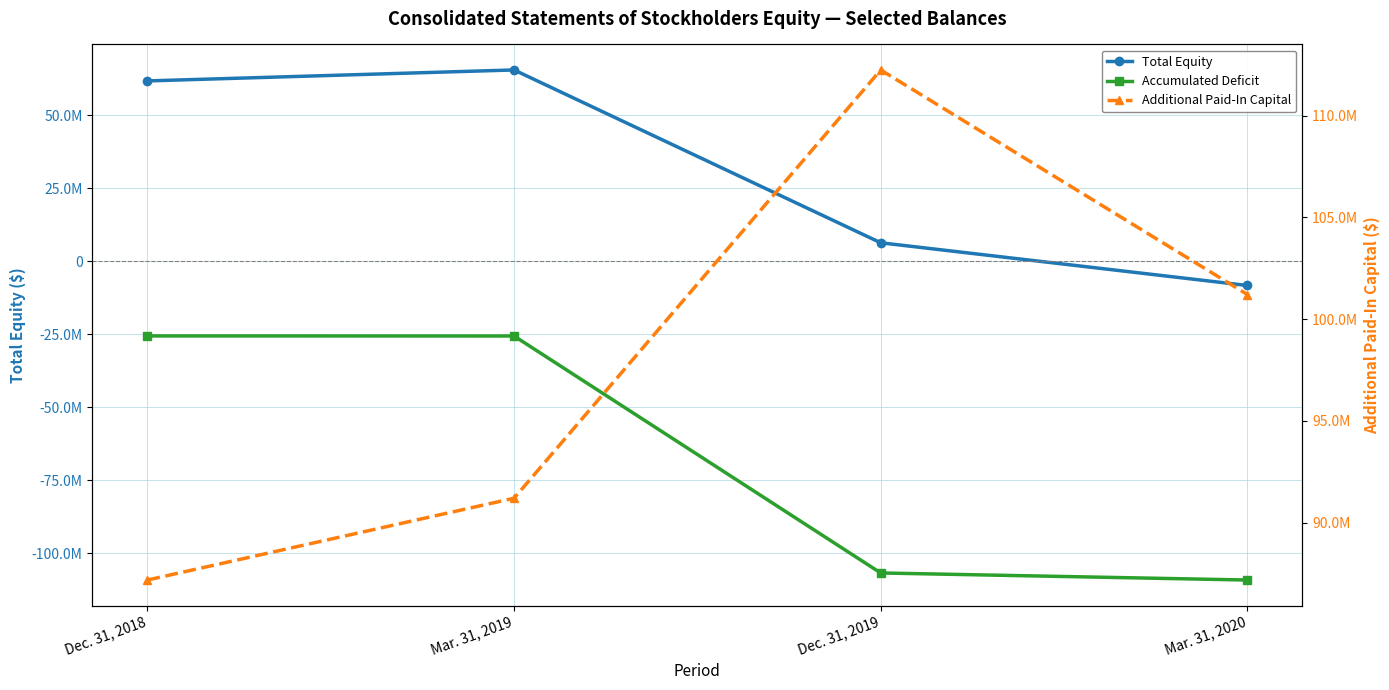

True or false: Additional Paid-In Capital and Total Equity cross at least once.

False